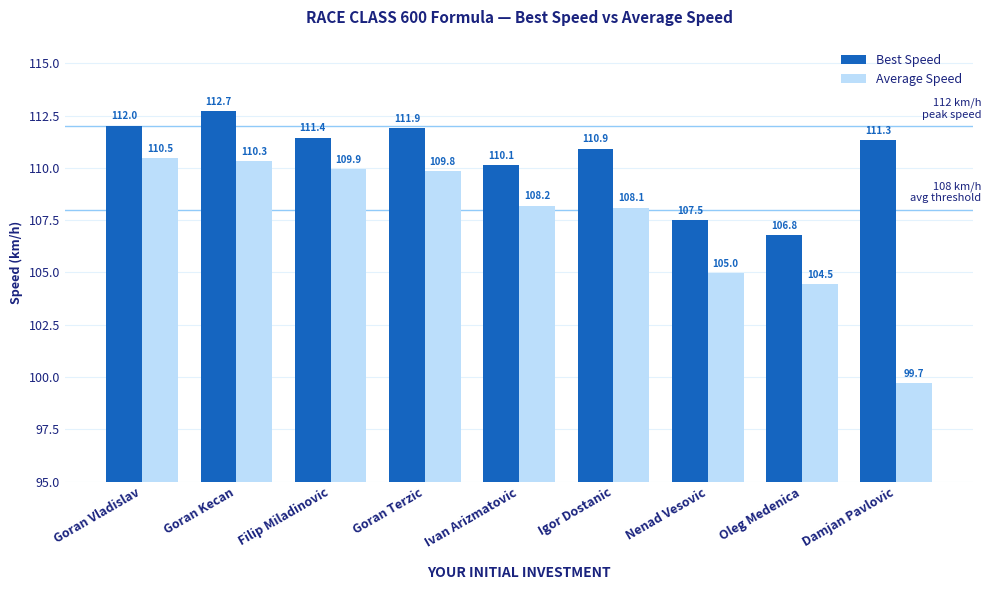

What is the value of the Average Speed bar at the 5th from the left?

108.2